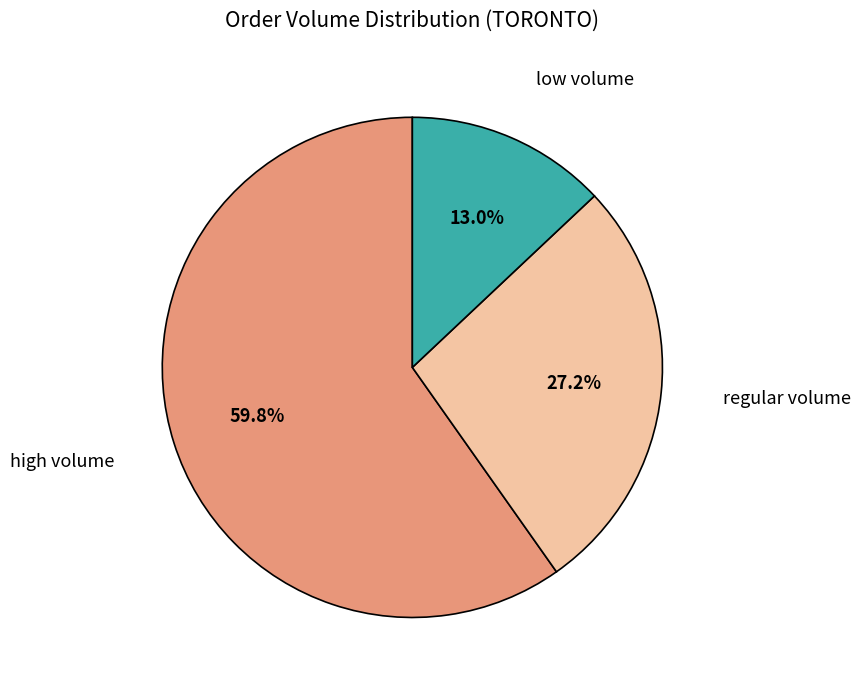

Is there any slice that represents more than half of the pie?

Yes